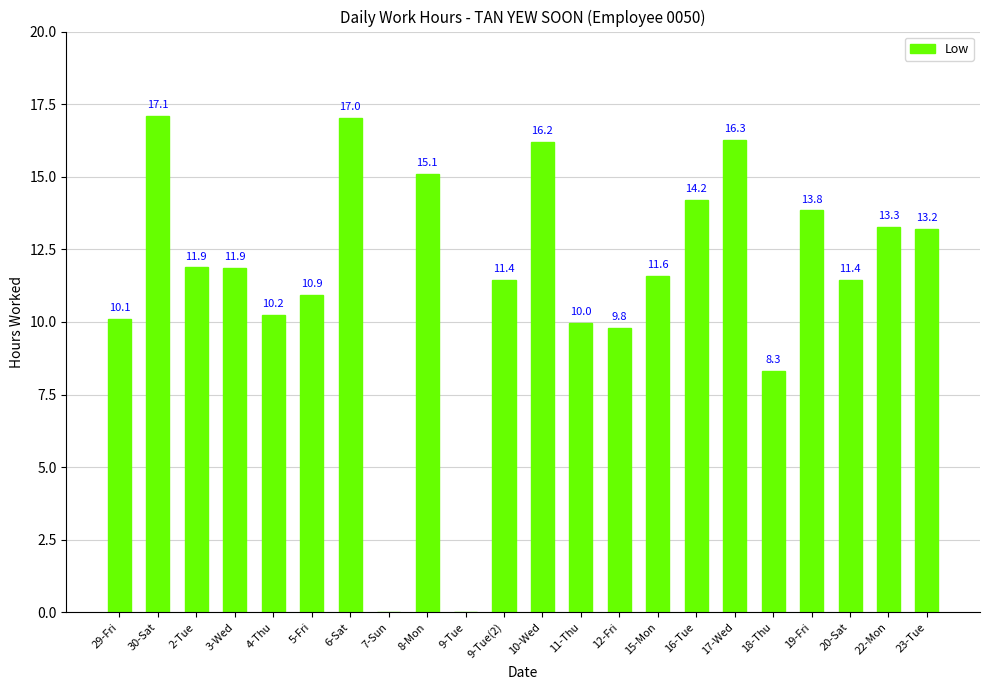

True or false: the data shows 10.1 at 29-Fri.

True